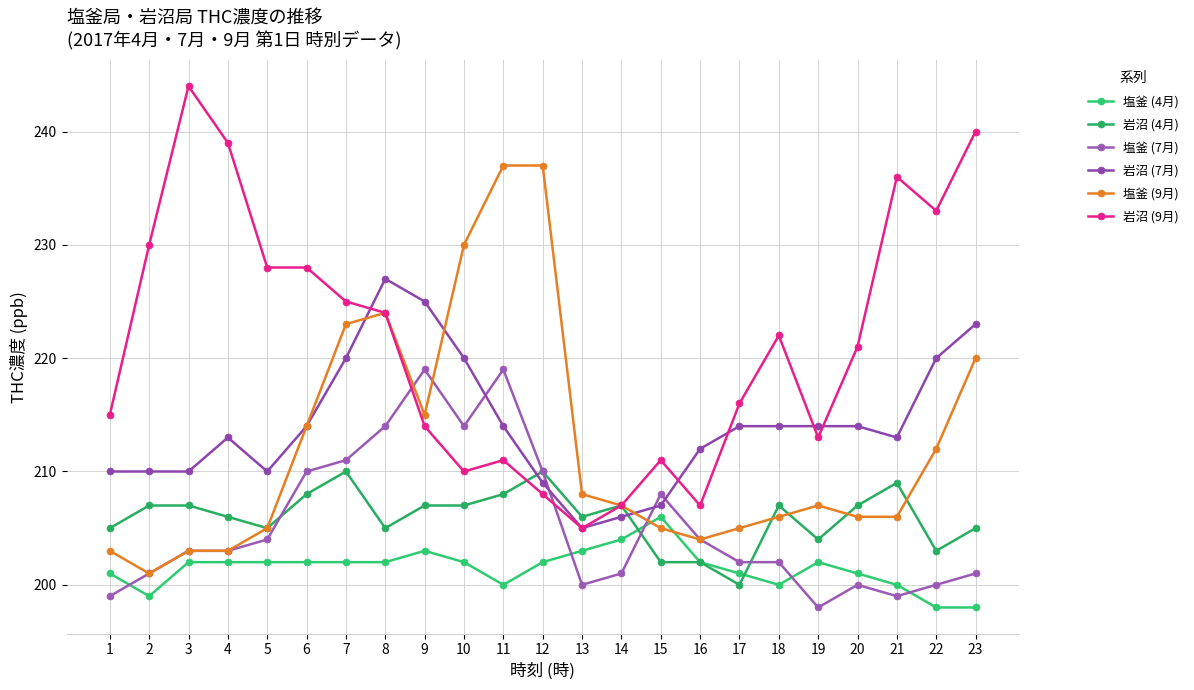

Which series has the largest range (max minus min)?

岩沼 (9月)